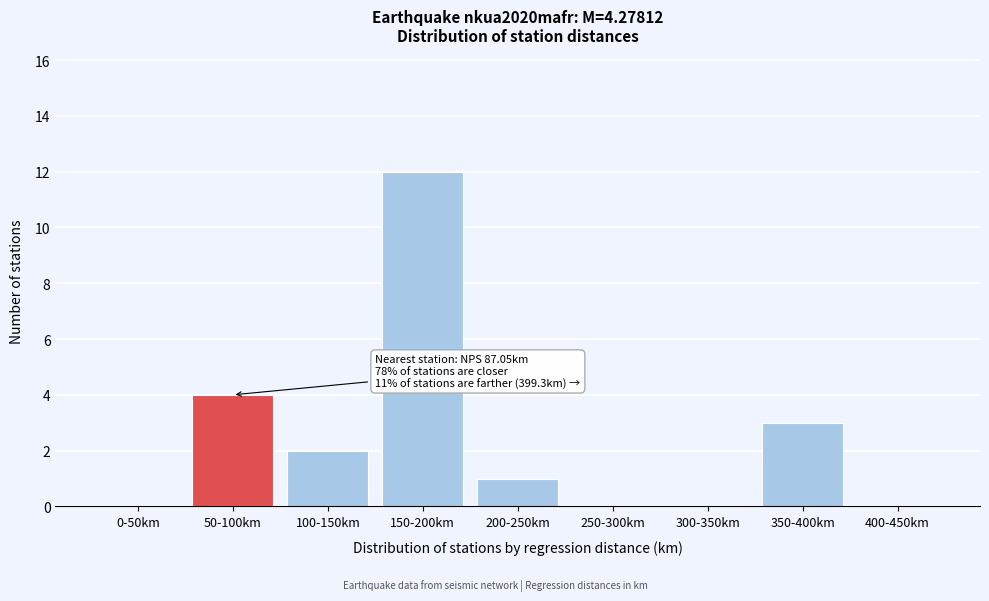

Reading right to left, what are all the values shown in this chart?

400-450km=0	350-400km=3	300-350km=0	250-300km=0	200-250km=1	150-200km=12	100-150km=2	50-100km=4	0-50km=0